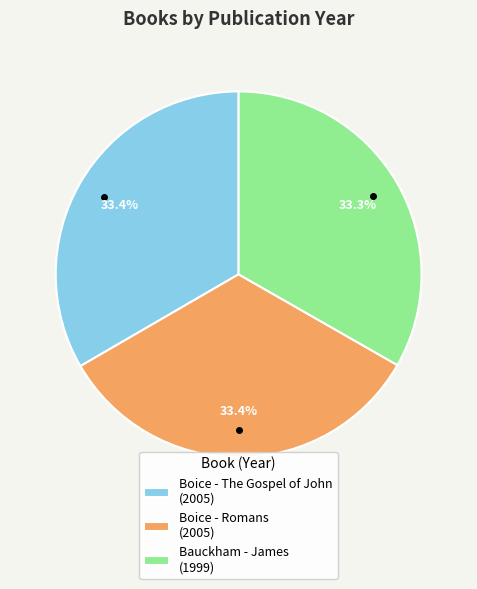

What percentage do Bauckham - James and Boice - The Gospel of John together represent?

66.6%